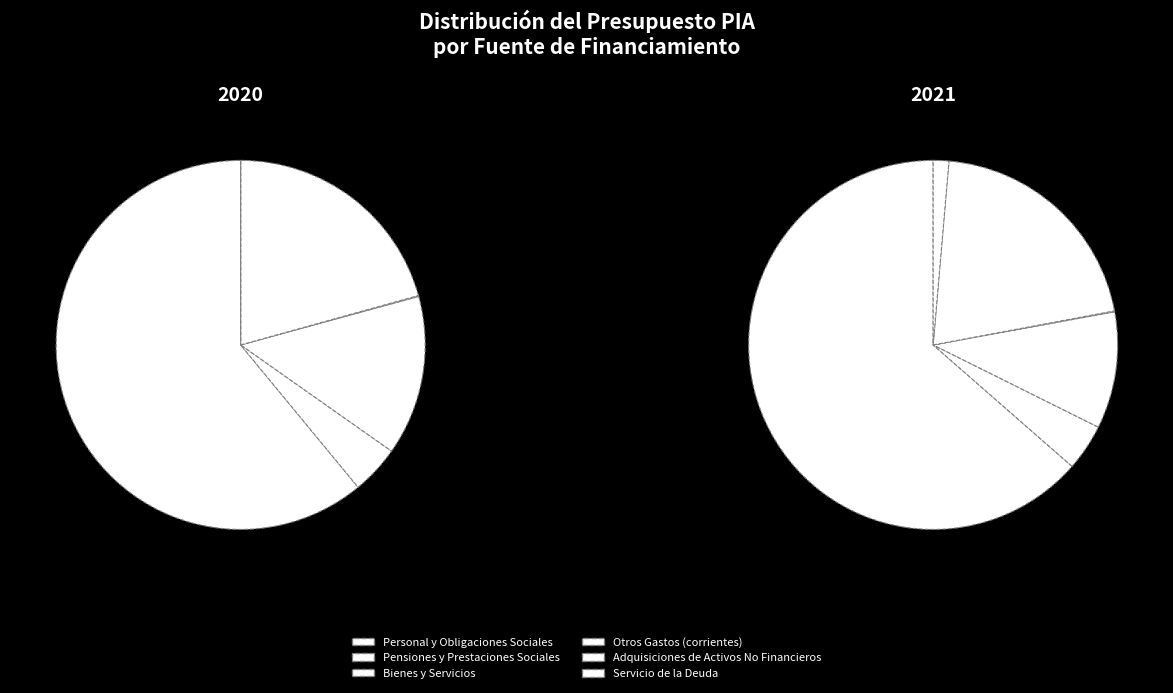

What is the total percentage of Bienes y Servicios and Servicio de la Deuda?

14.0%